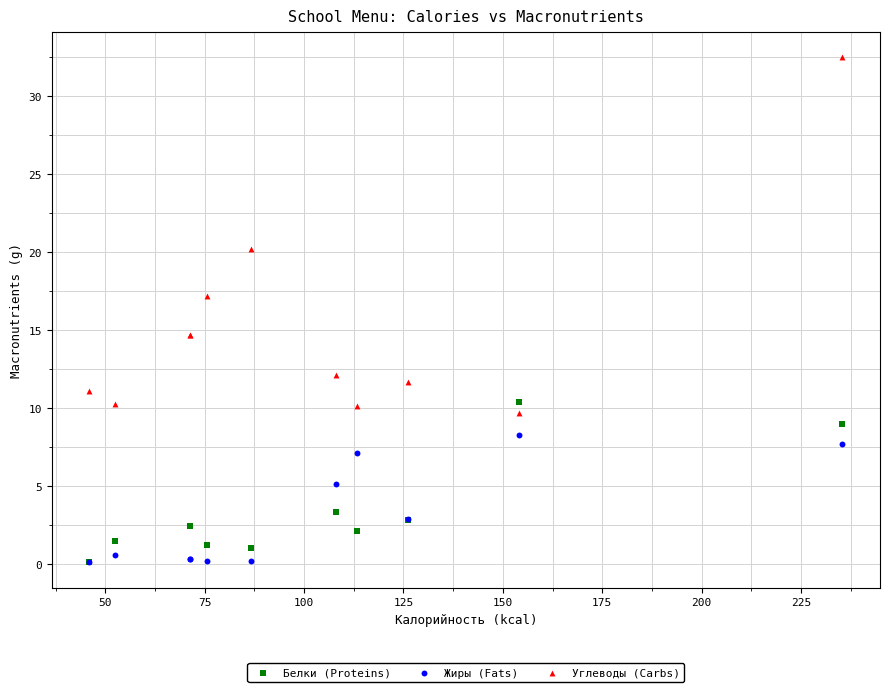

Which series contains the highest Y value?

Углеводы (Carbs)